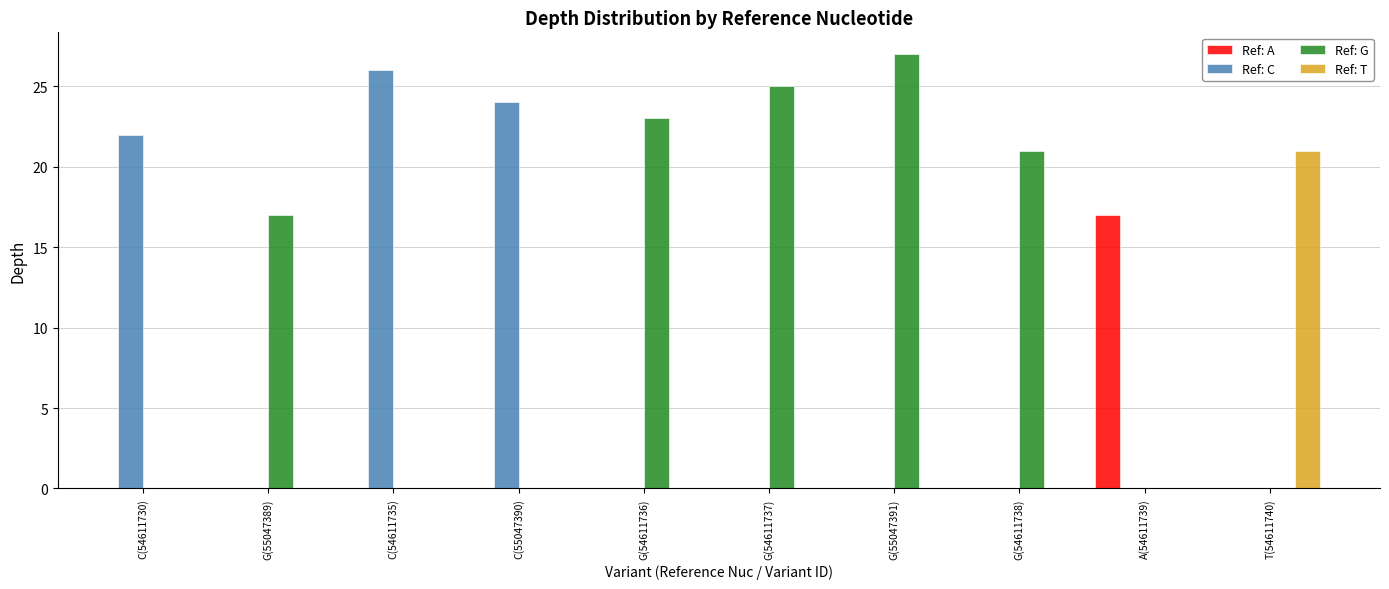

The value at C is 24. True or false?

True